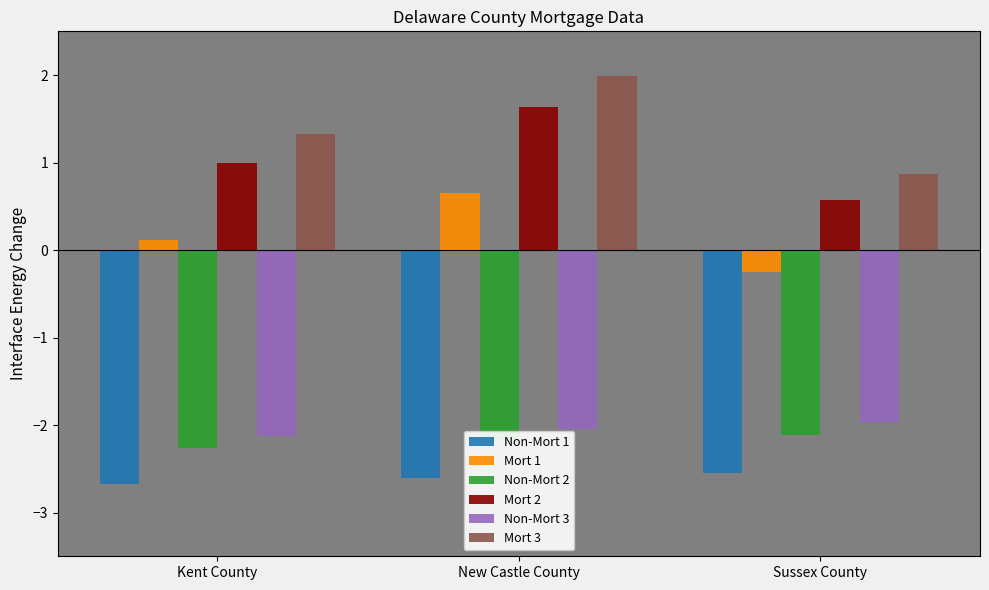

At which label does Mort 3 reach its peak?

New Castle County